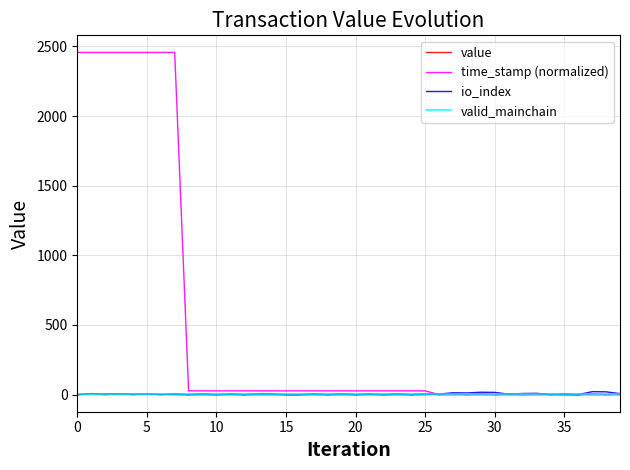

Which series has the widest spread of values?

time_stamp (normalized)